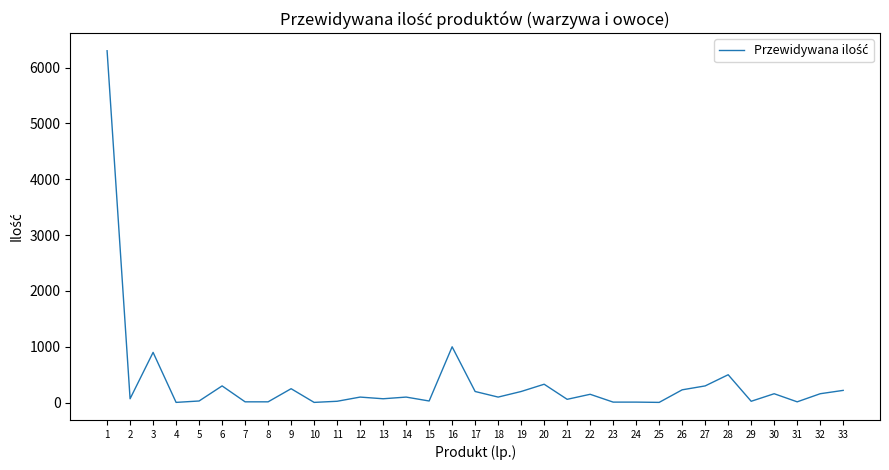

Which label corresponds to the largest value in the chart?

1